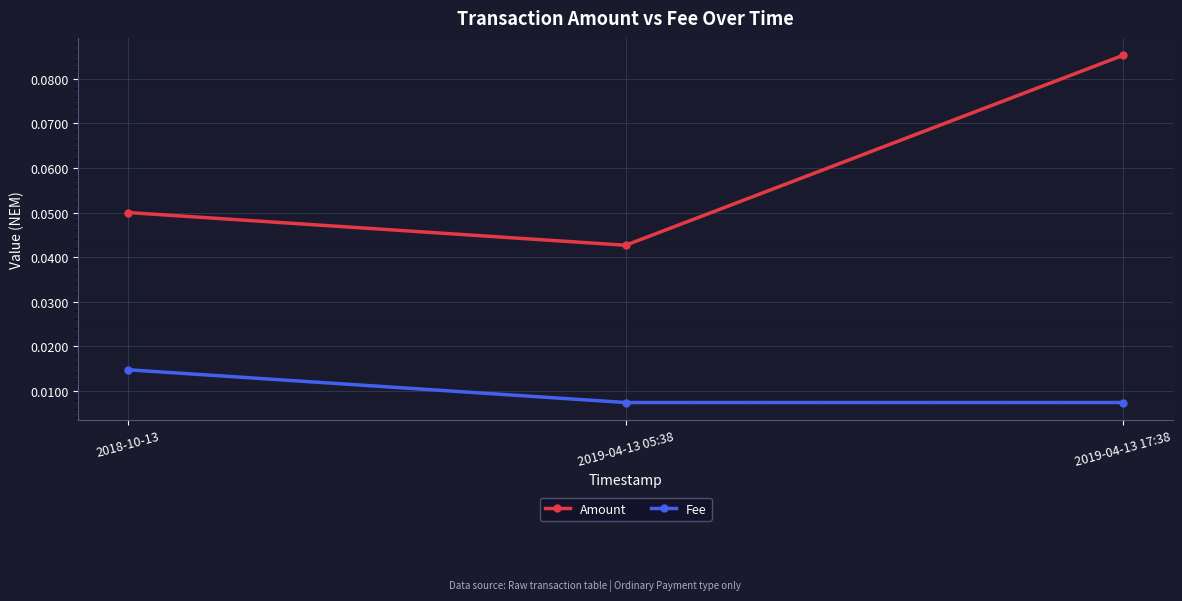

Which category has the highest value in the Amount series?

2019-04-13 17:38